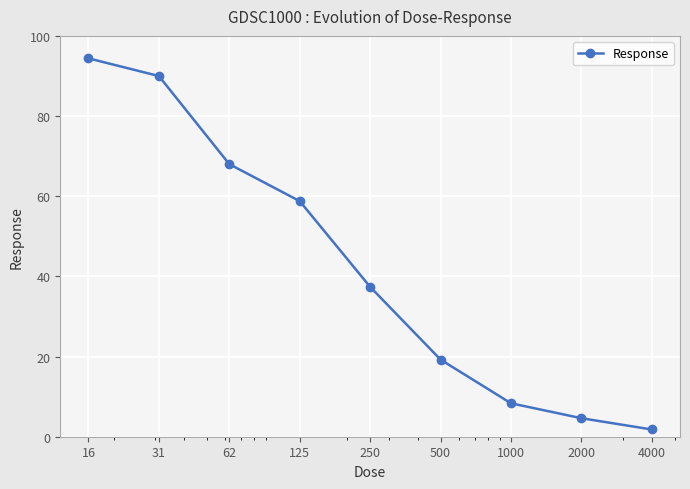

How many values are below 37?

4